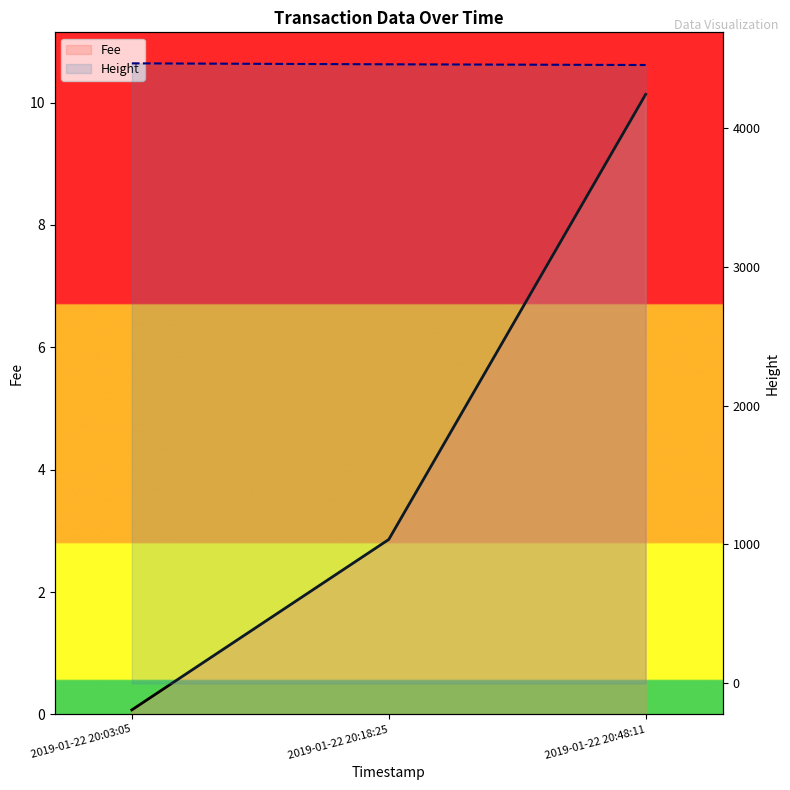

True or false: Fee has a value of 0.1 at 2019-01-22 20:03:05.

True